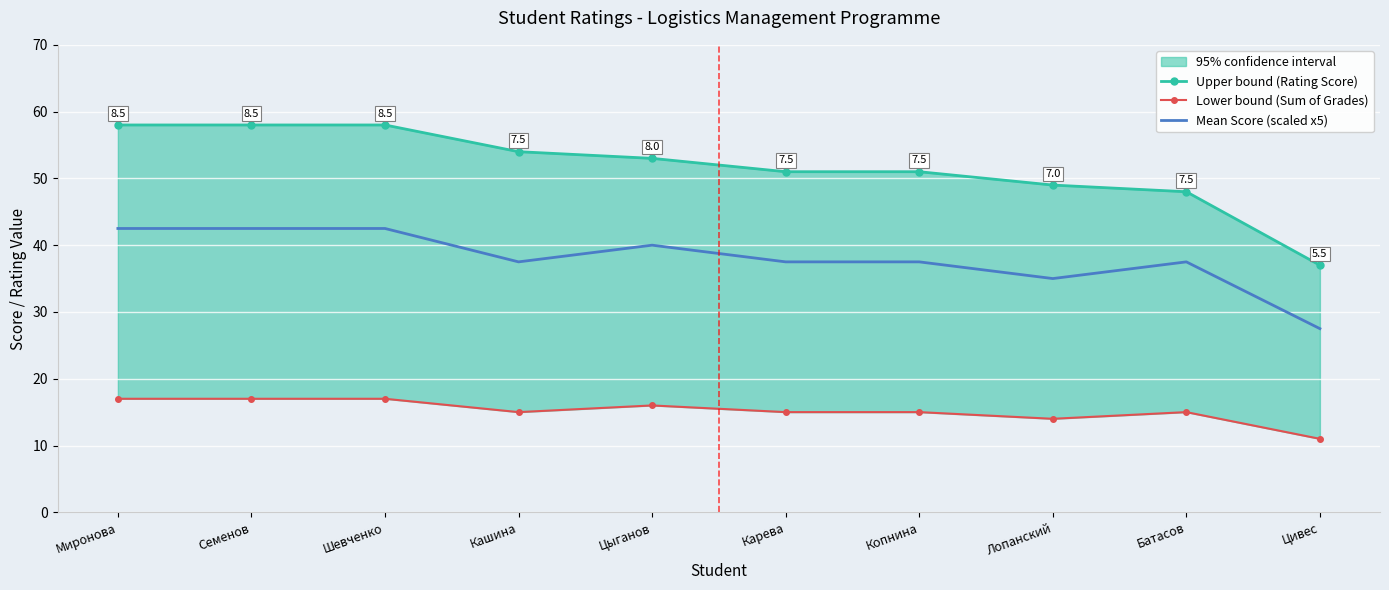

Where is the first local maximum for Mean Score (scaled x5)?

Цыганов